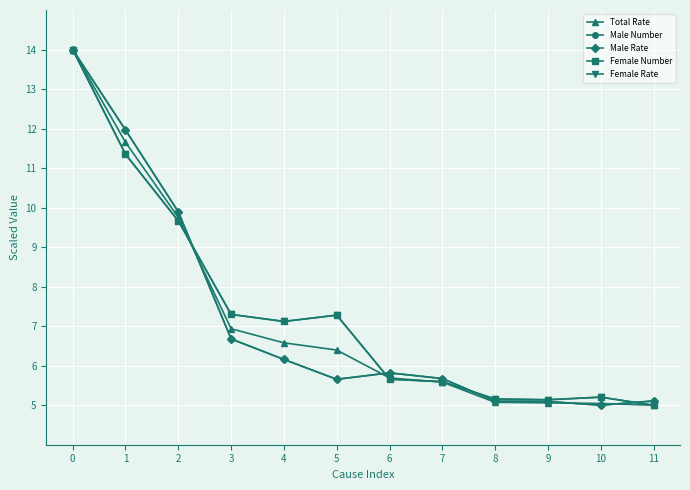

What is the value of the Male Rate point at the 2nd from the left?

12.0